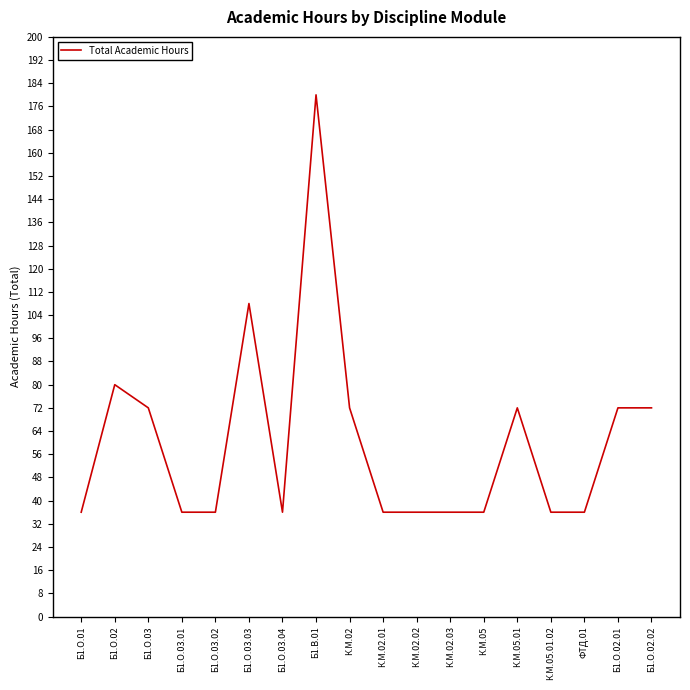

The chart shows a value of 108 at Б1.О.03.03. True or false?

True